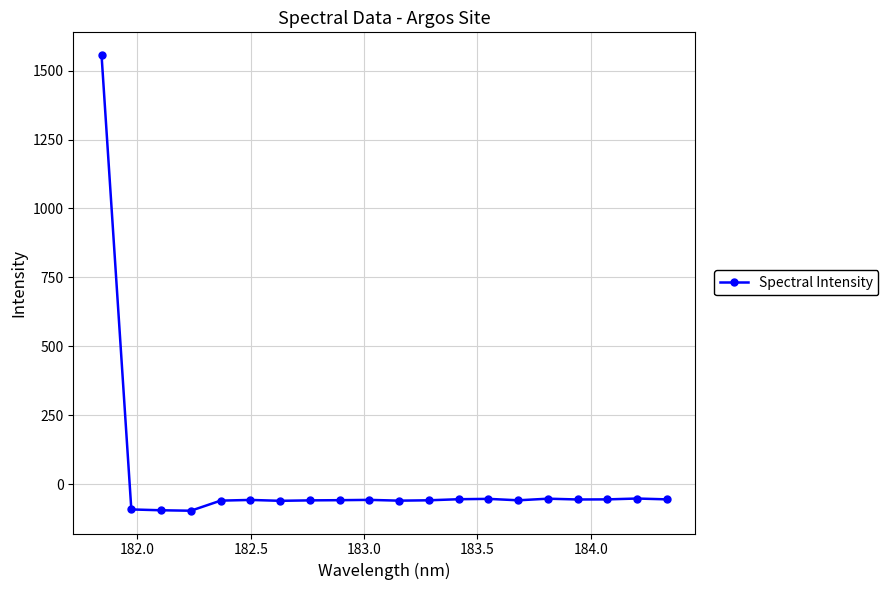

Count the number of values greater than -57.

8